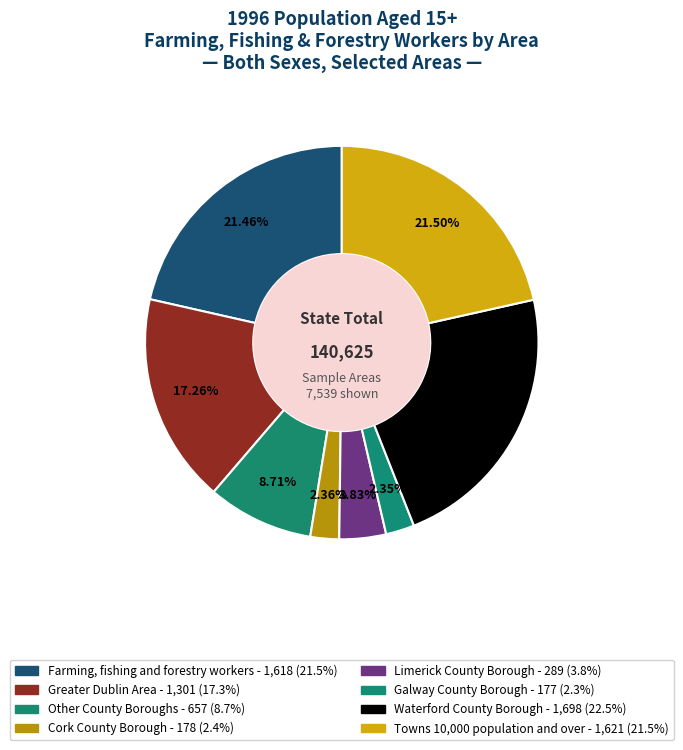

What percentage is NOT represented by Waterford County Borough?

77.5%